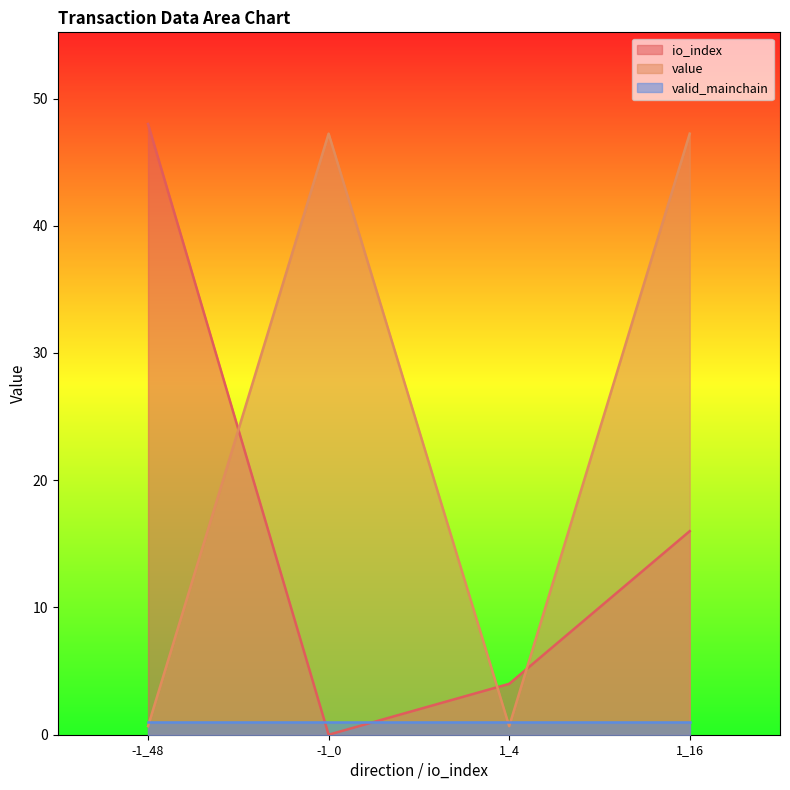

Between which two adjacent categories do valid_mainchain and io_index first intersect?

-1_48 and -1_0